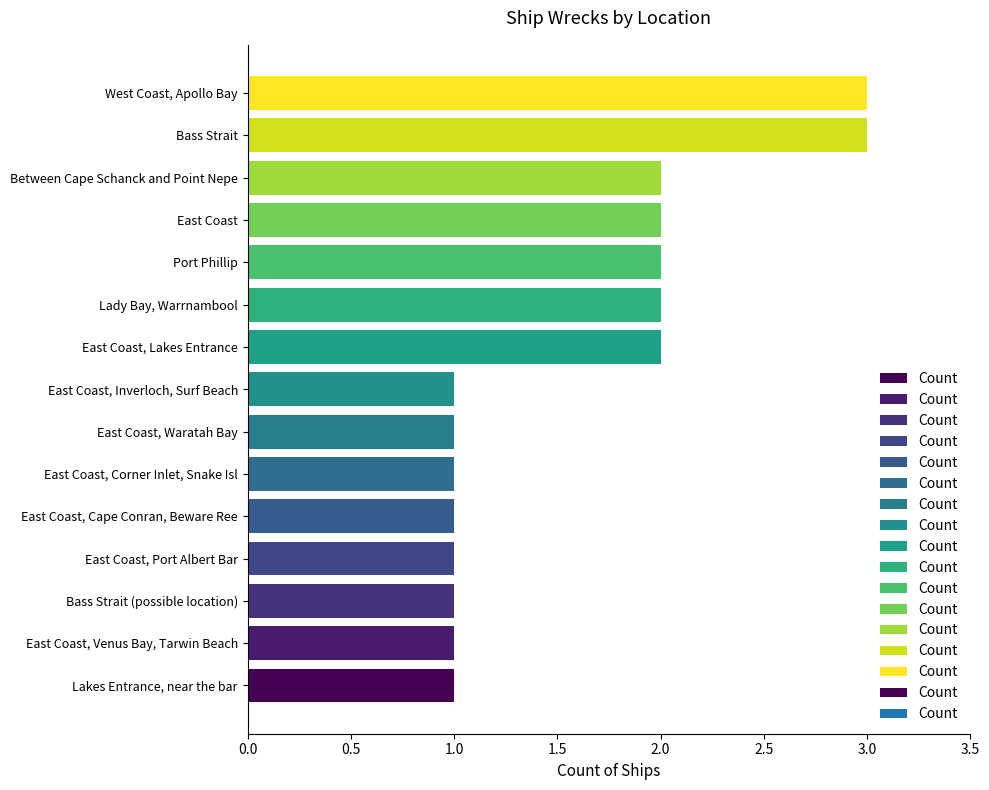

Approximately how many times larger is the value at East Coast, Lakes Entrance compared to East Coast?

1.0